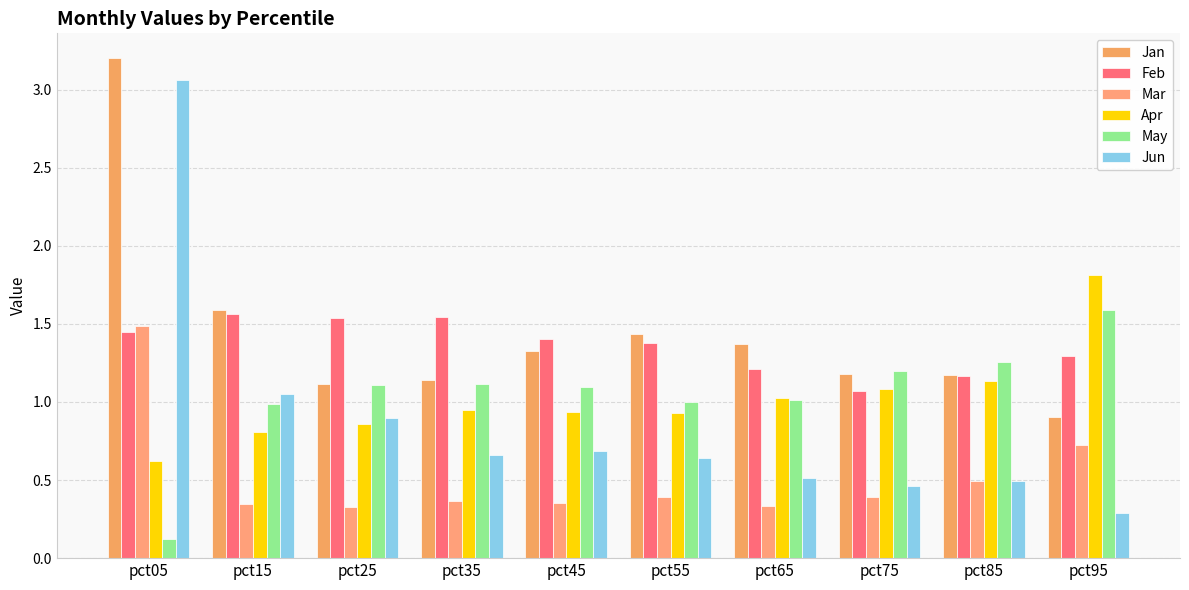

What is the difference between the highest and lowest values at pct85?

0.8